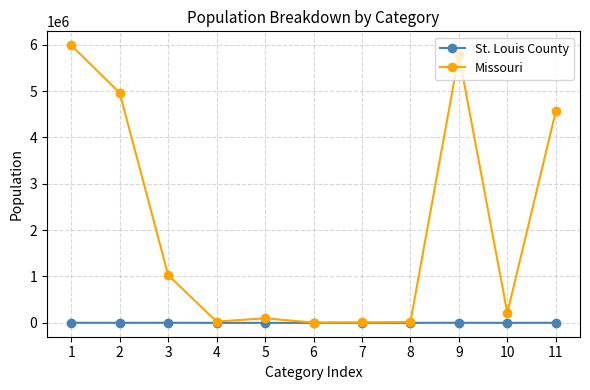

Is it true that Missouri equals 98083 at 5?

True